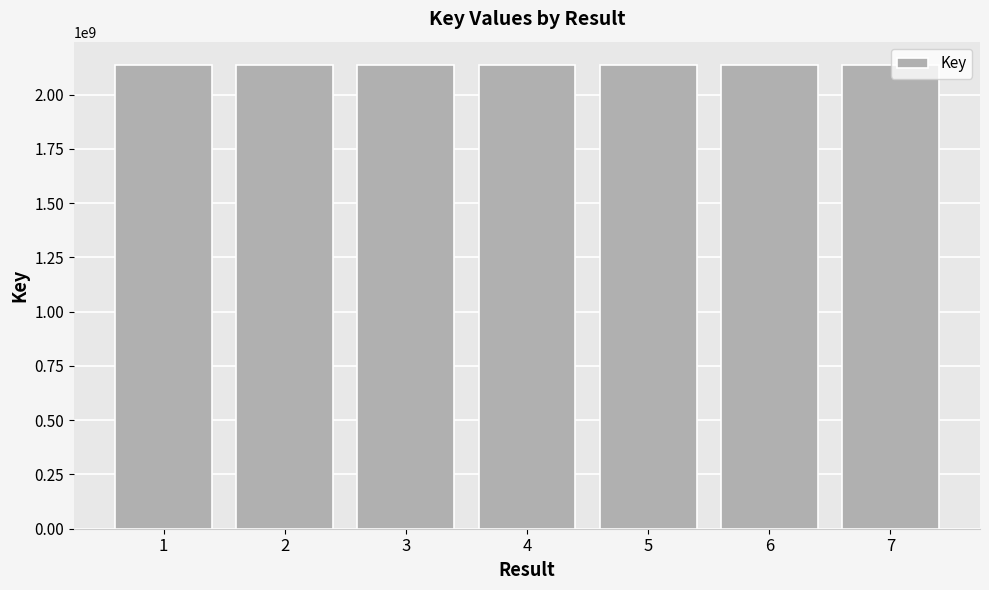

Approximately how many times larger is the value at 6 compared to 5?

1.0